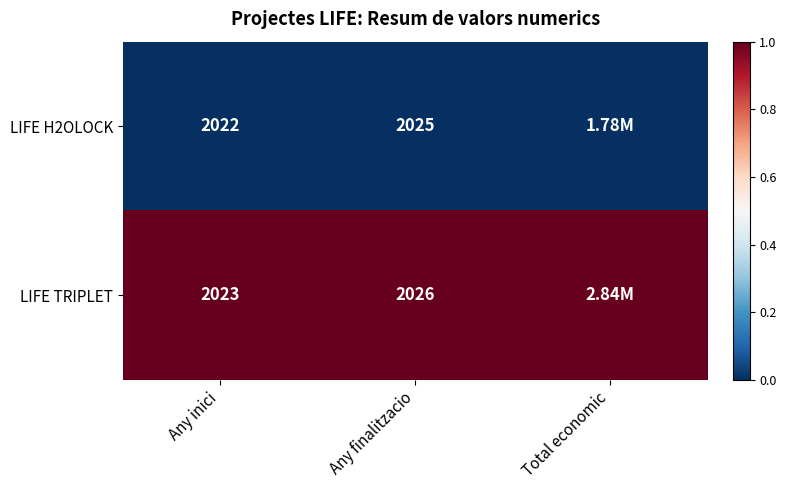

What is the spread (max minus min) of values at Total economic?

1